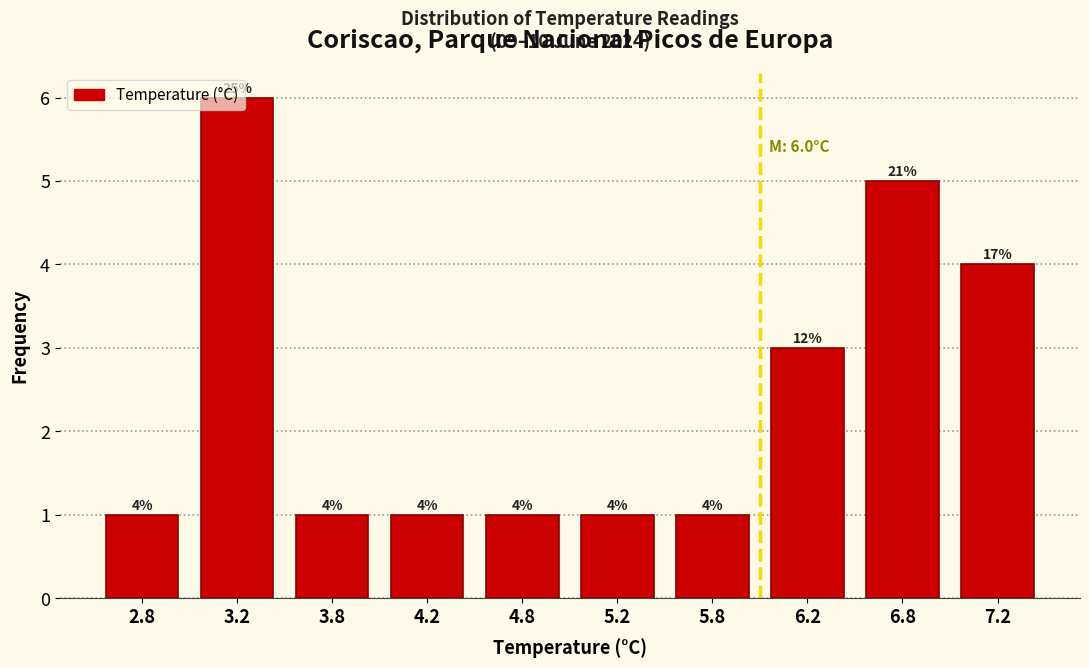

Over which range of the x-axis is the bar tallest?

3.0 to 3.5